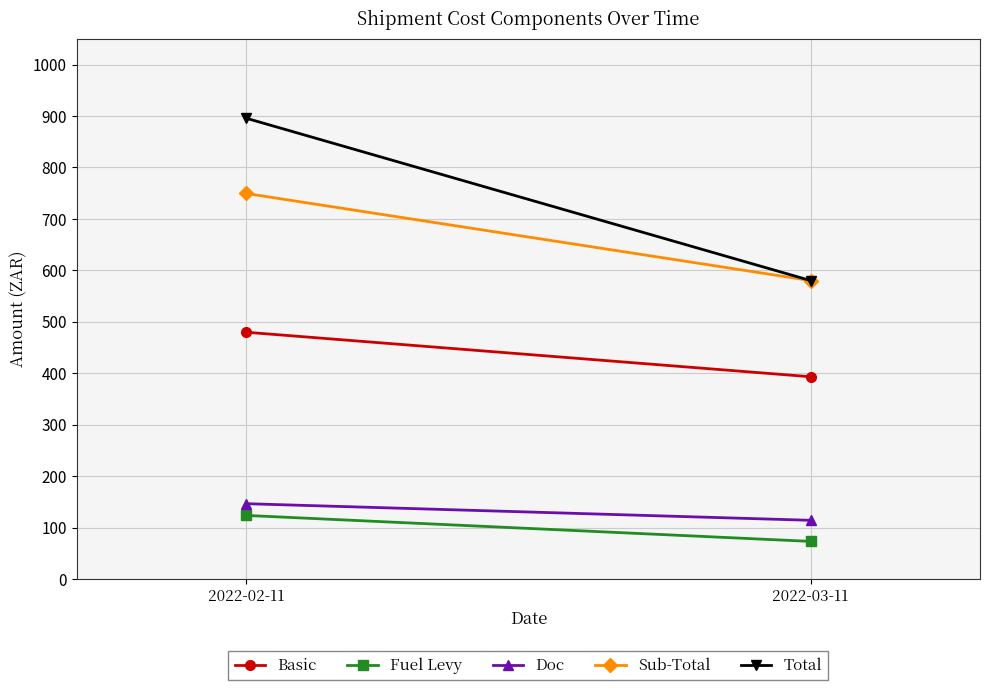

Rank the series at 2022-02-11 from highest to lowest value.

Total, Sub-Total, Basic, Doc, Fuel Levy